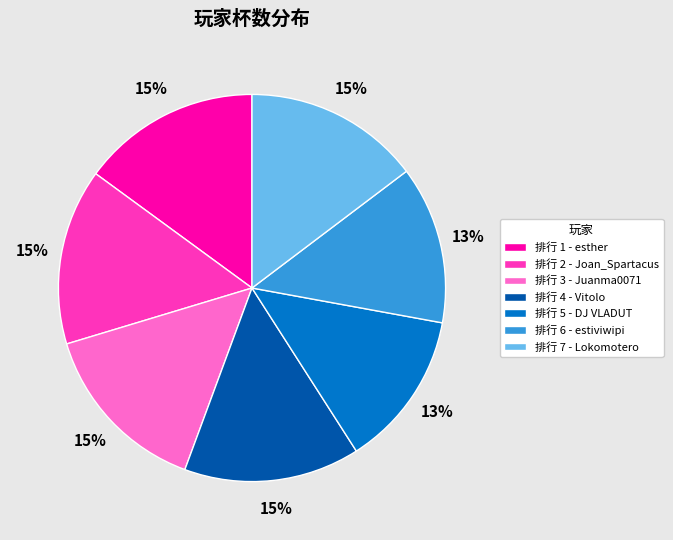

Does 排行 6 - estiviwipi account for over 50% of the chart?

No